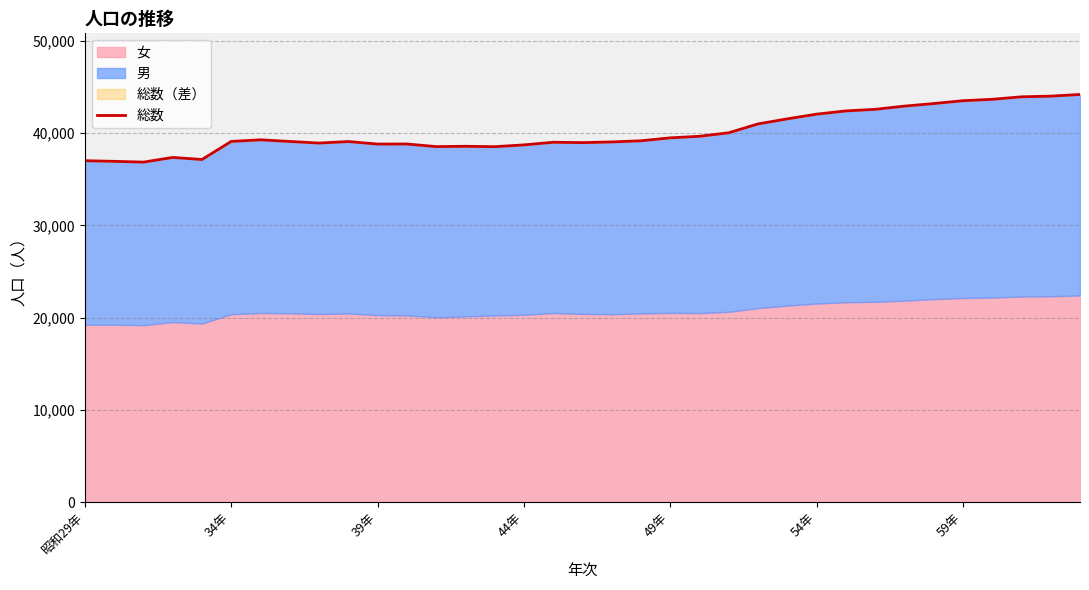

How many values are below 39111?

17